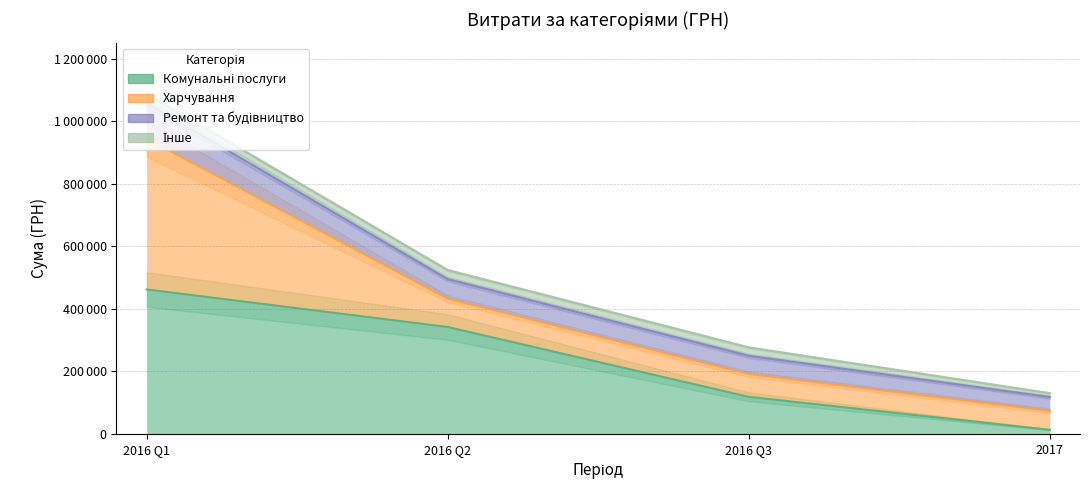

What is the maximum value for Ремонт та будівництво?

1058152.0